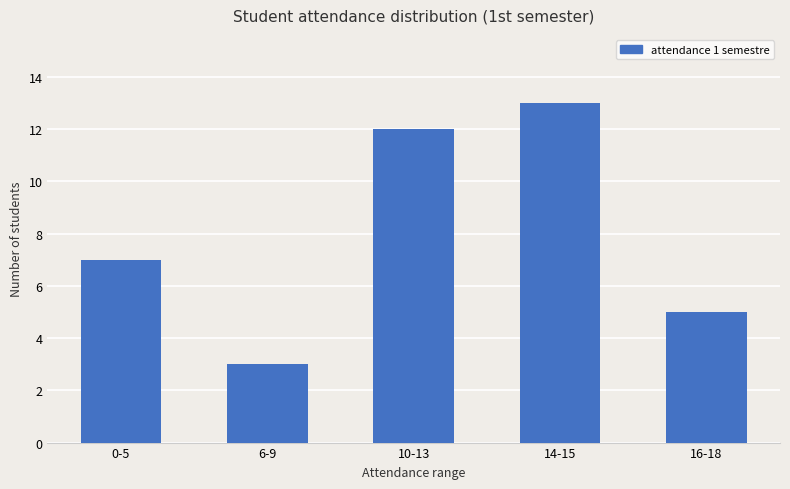

Reading right to left, transcribe all the data shown in this chart.

16-18=5	14-15=13	10-13=12	6-9=3	0-5=7